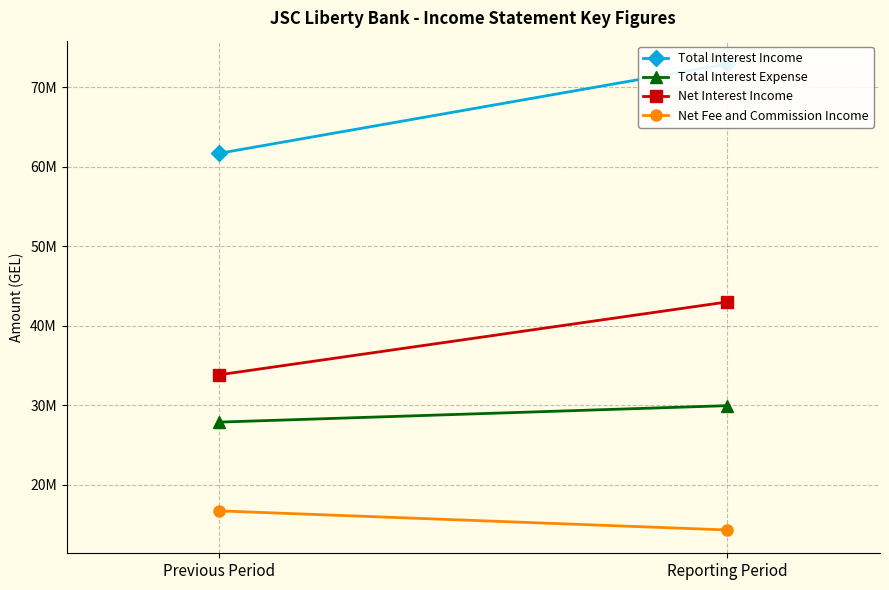

Reading left to right, list all the values displayed in this chart.

Total Interest Income: 61665461	72905810
Total Interest Expense: 27857149	29928161
Net Interest Income: 33808312	42977649
Net Fee and Commission Income: 16692117	14289496